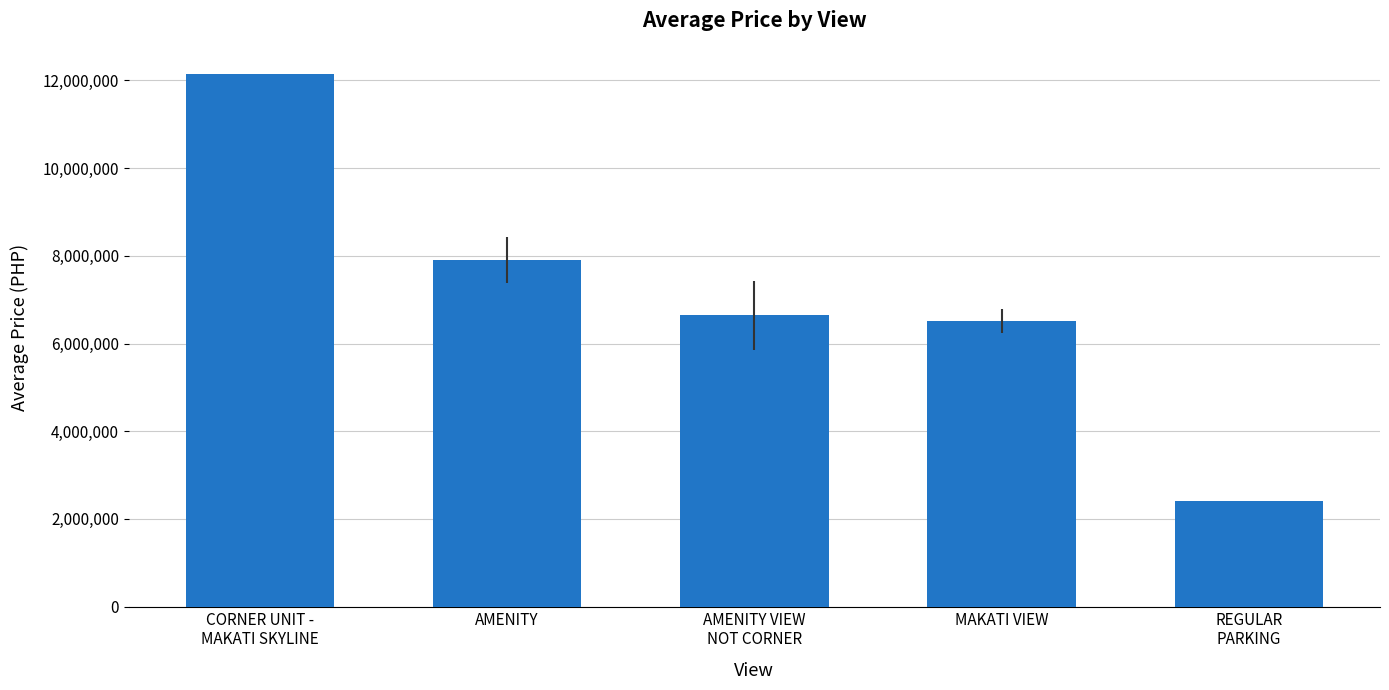

Approximately how many times larger is the value at AMENITY compared to MAKATI VIEW?

1.2